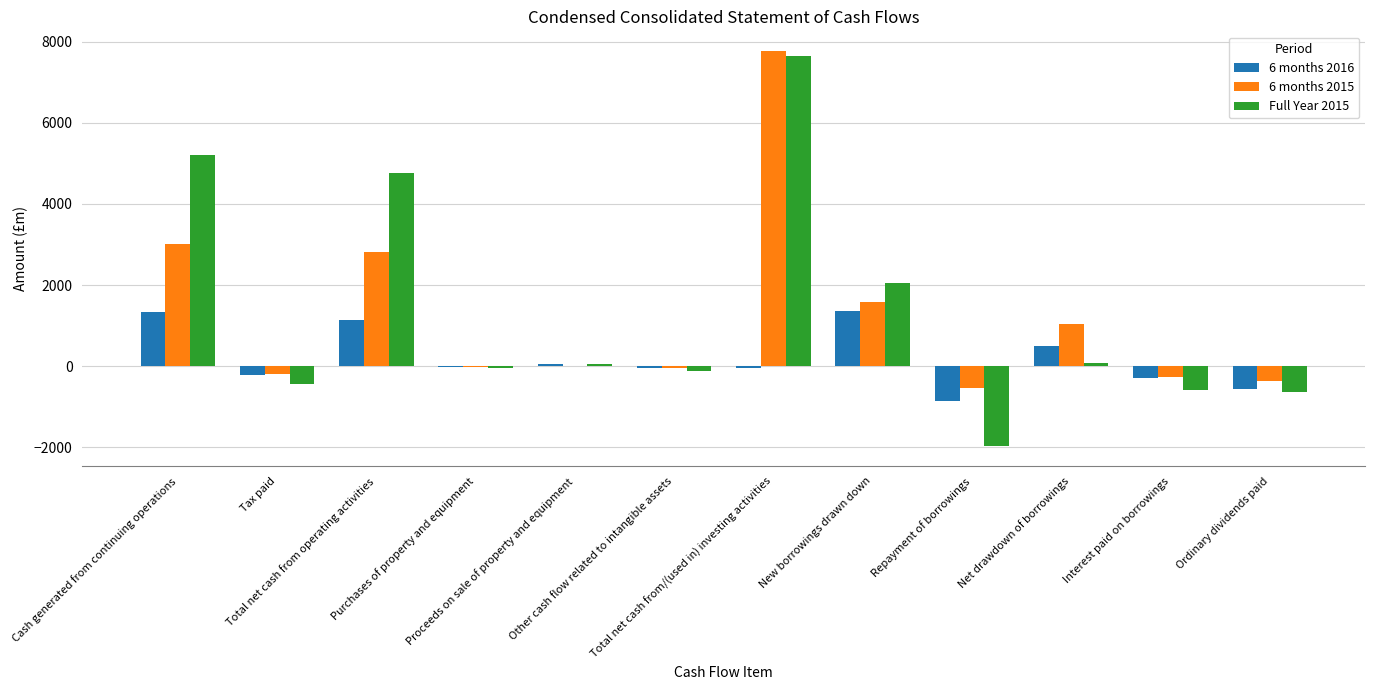

What is the maximum value shown in the chart?

7773